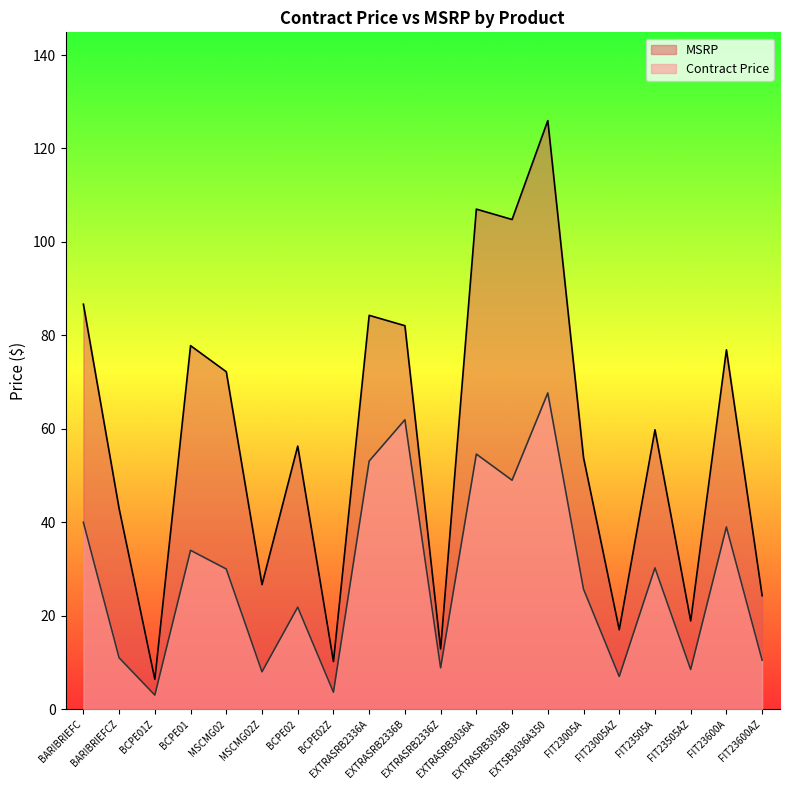

What is the label of the 3rd point from the right?

FIT23505AZ